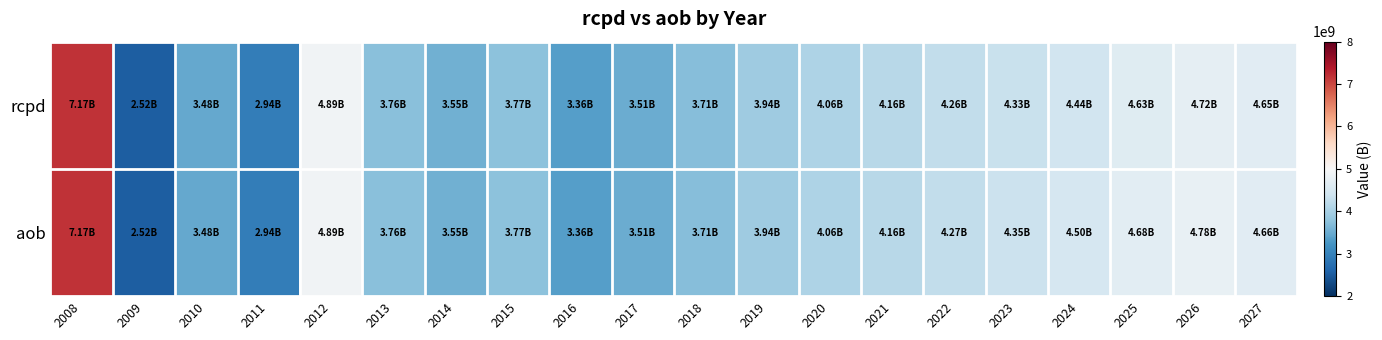

Reading right to left, extract all data points from this chart.

rcpd: 2027=4653519834.0	2026=4722909510.5	2025=4628205399.1	2024=4436971243.8	2023=4328437707.6	2022=4258595113.1	2021=4159271063.9	2020=4063280933.4	2019=3943110898.5	2018=3713009943.1	2017=3506145795.2	2016=3355459780.6	2015=3767389432.0	2014=3551275821.0	2013=3756271140.9	2012=4893134644.4	2011=2936401715.0	2010=3476306354.1	2009=2518457550.1	2008=7166660005.9
aob: 2027=4658782392.5	2026=4775266915.9	2025=4680828607.6	2024=4504247580.3	2023=4353294462.1	2022=4272046251.8	2021=4159271063.9	2020=4063280933.4	2019=3943110898.5	2018=3713009943.1	2017=3506145795.2	2016=3355459780.6	2015=3767389432.0	2014=3551275821.0	2013=3756271140.9	2012=4893134644.4	2011=2936401715.0	2010=3476306354.1	2009=2518457550.1	2008=7166660005.9